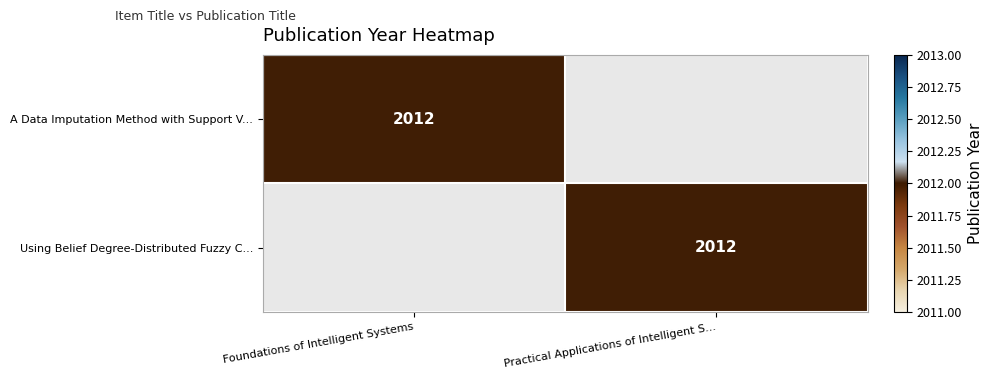

What is the total value across all series at Practical Applications of Intelligent S...?

2012